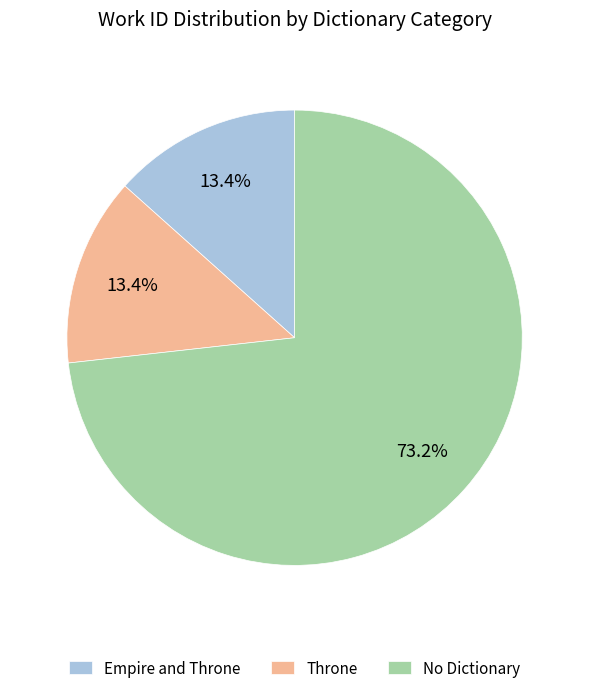

Which category has the biggest portion of the pie?

No Dictionary